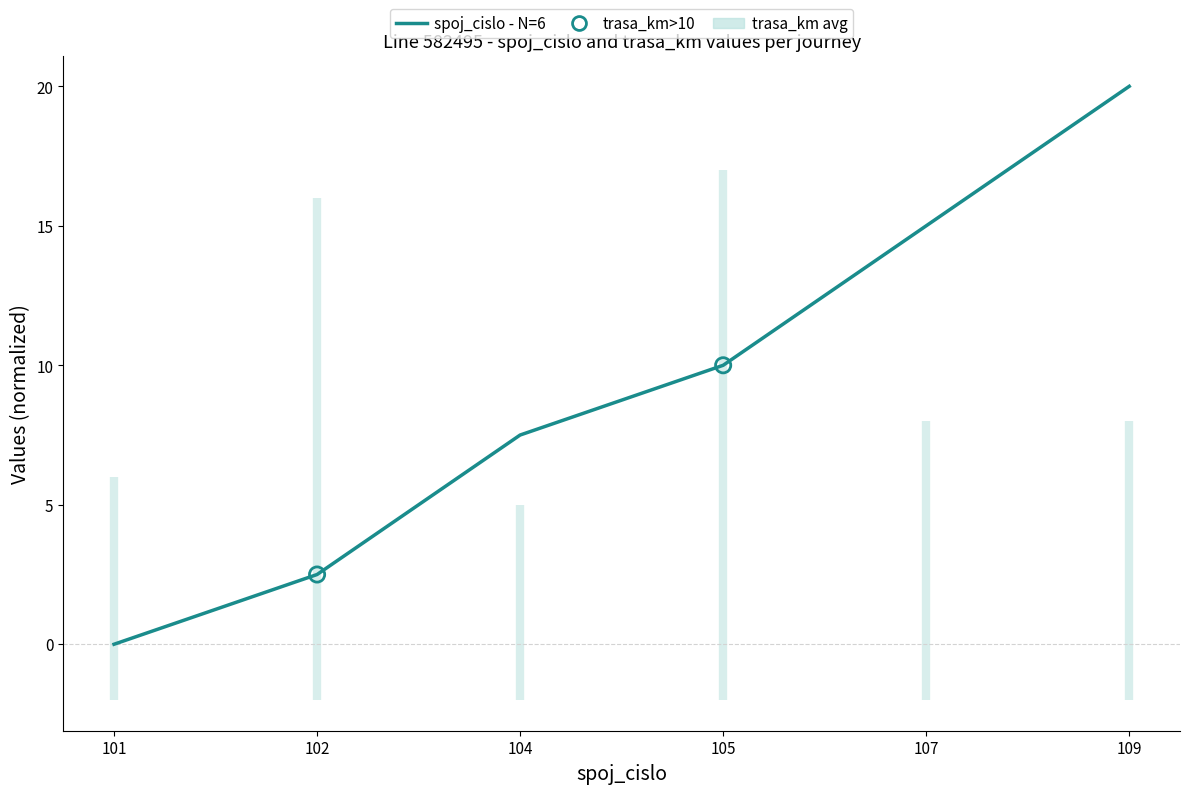

Which has a higher value, 102 or 101?

102